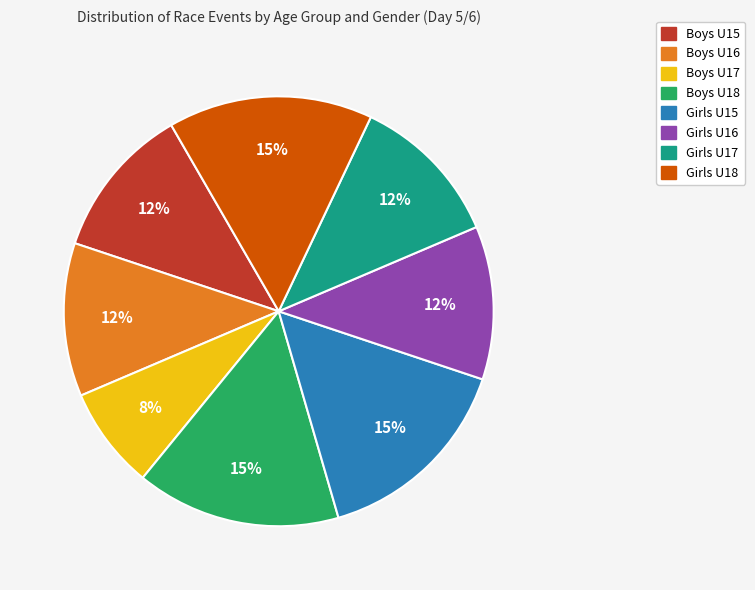

Is there any slice that represents more than half of the pie?

No